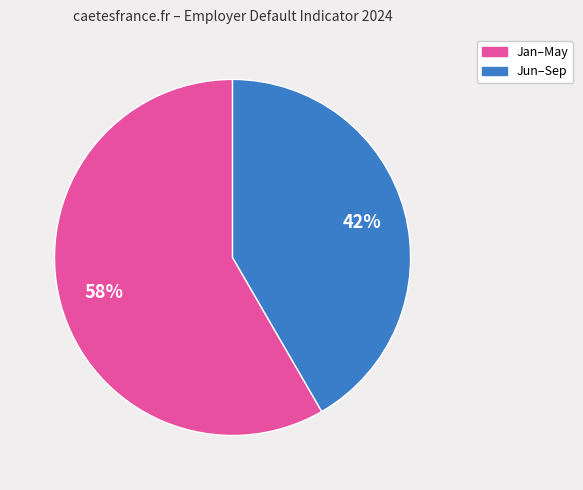

Is there any slice that represents more than half of the pie?

Yes